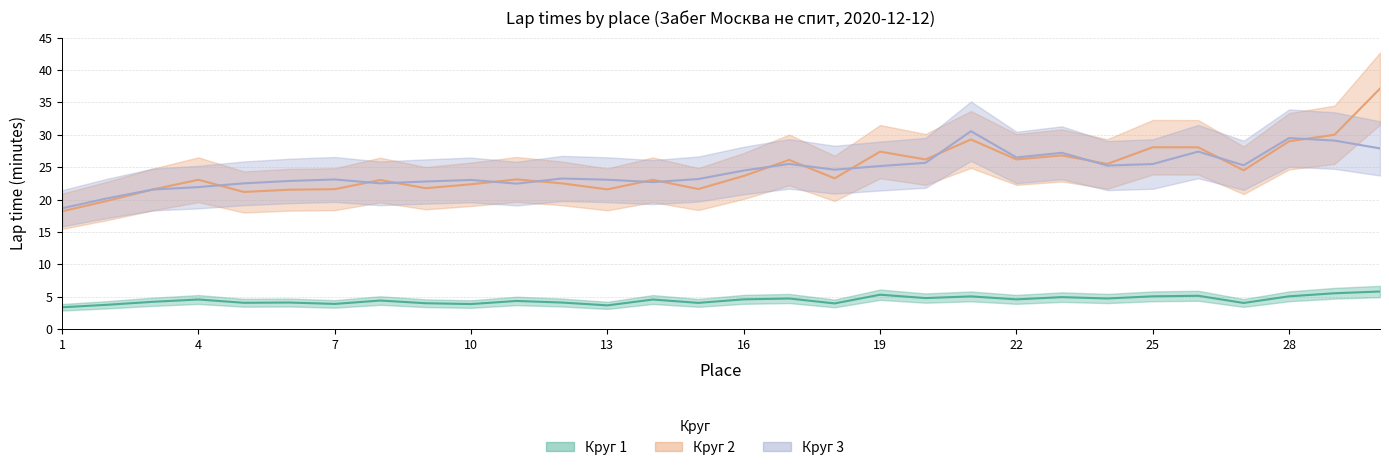

How many lines are shown in the chart?

3